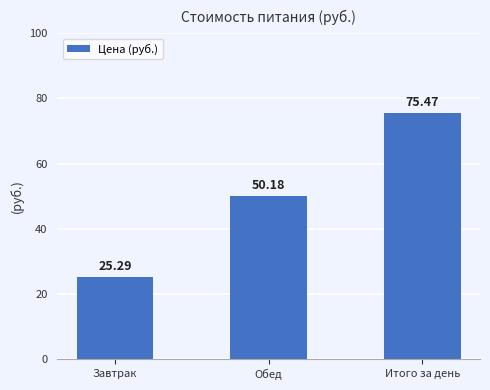

Reading left to right, transcribe all the data shown in this chart.

Завтрак=25.3	Обед=50.2	Итого за день=75.5